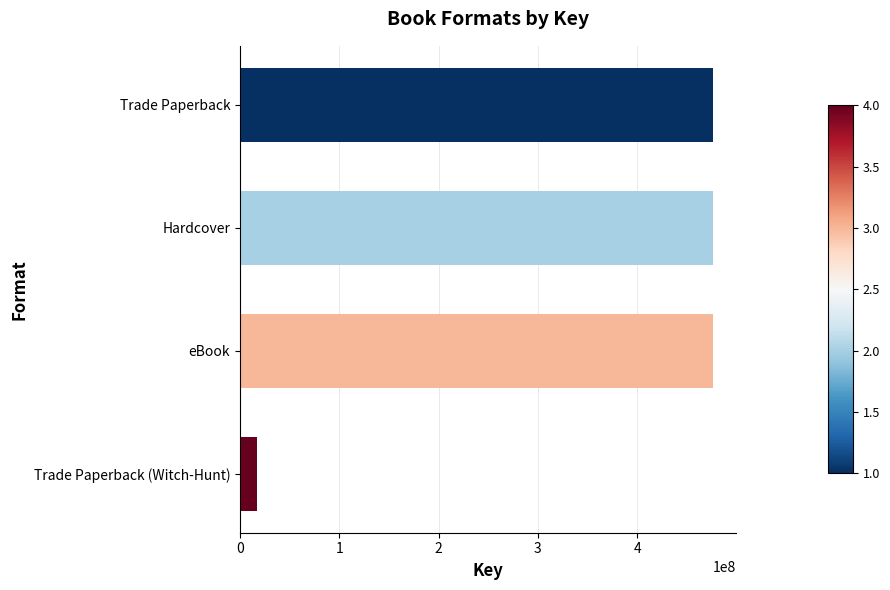

Are the bars grouped side by side (vs. stacked)?

No